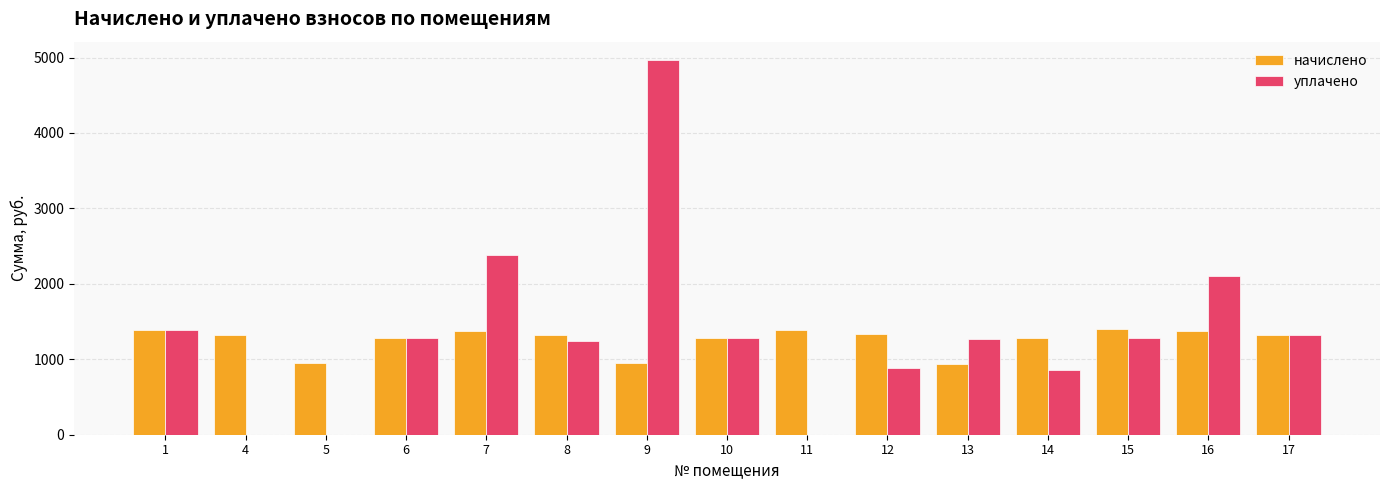

What is the sum of the начислено values at 14 and 13?

2229.2